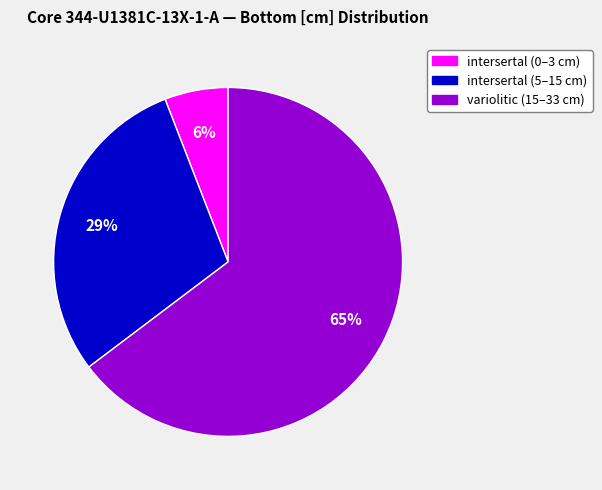

Which has a higher value, intersertal (5–15 cm) or intersertal (0–3 cm)?

intersertal (5–15 cm)